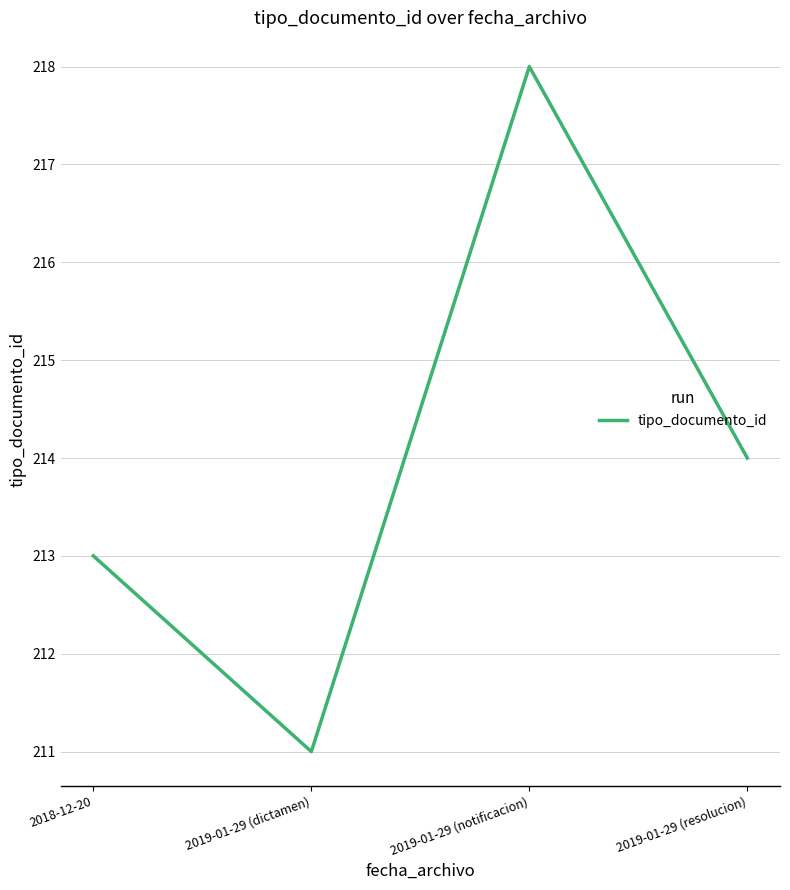

What is the difference between the maximum and minimum values?

7